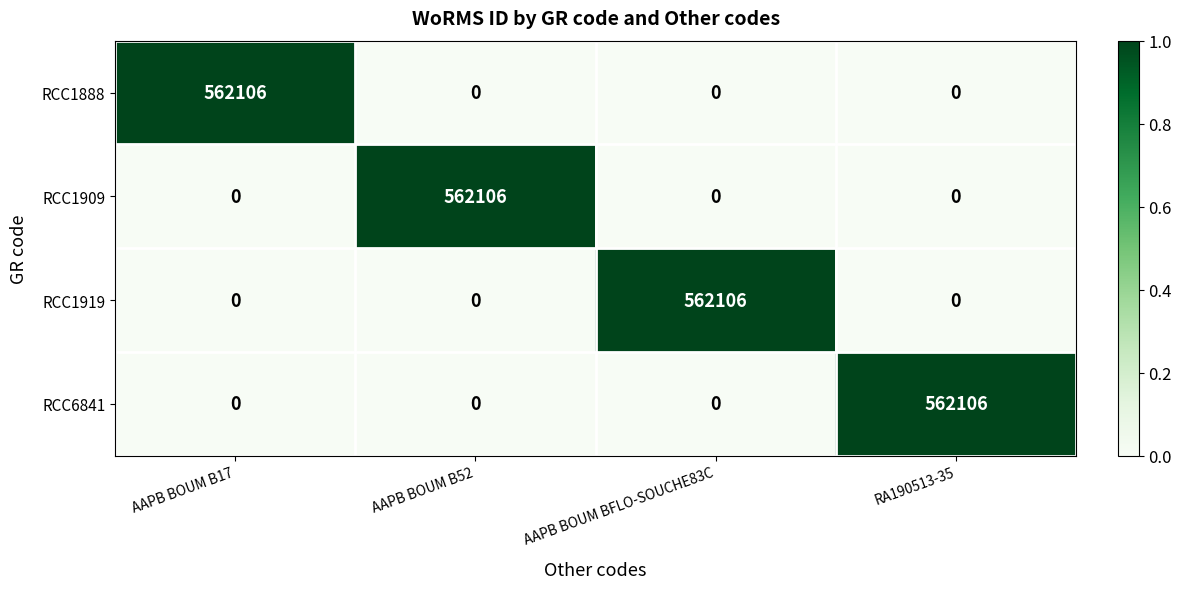

Count the number of data series in this chart.

4